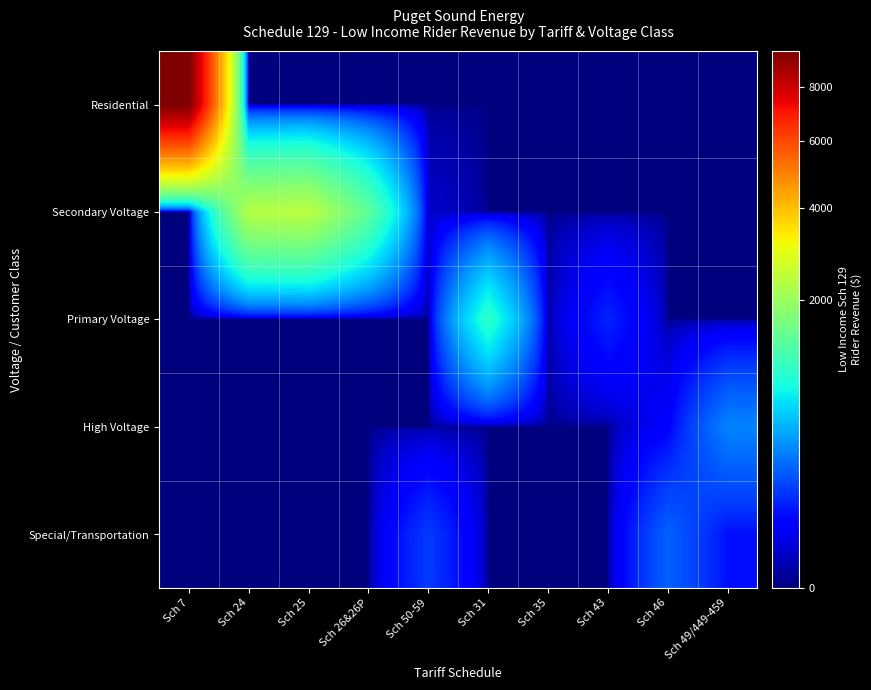

Reading left to right, what are all the values shown in this chart?

Residential: Sch 7=9512	Sch 24=0	Sch 25=0	Sch 26&26P=0	Sch 50-59=0	Sch 31=0	Sch 35=0	Sch 43=0	Sch 46=0	Sch 49/449-459=0
Secondary Voltage: Sch 7=0	Sch 24=2313	Sch 25=2381	Sch 26&26P=1392	Sch 50-59=11	Sch 31=0	Sch 35=0	Sch 43=0	Sch 46=0	Sch 49/449-459=0
Primary Voltage: Sch 7=0	Sch 24=0	Sch 25=0	Sch 26&26P=0	Sch 50-59=0	Sch 31=992	Sch 35=2	Sch 43=95	Sch 46=0	Sch 49/449-459=0
High Voltage: Sch 7=0	Sch 24=0	Sch 25=0	Sch 26&26P=0	Sch 50-59=0	Sch 31=0	Sch 35=0	Sch 43=0	Sch 46=46	Sch 49/449-459=311
Special/Transportation: Sch 7=0	Sch 24=0	Sch 25=0	Sch 26&26P=0	Sch 50-59=137	Sch 31=0	Sch 35=0	Sch 43=0	Sch 46=218	Sch 49/449-459=67